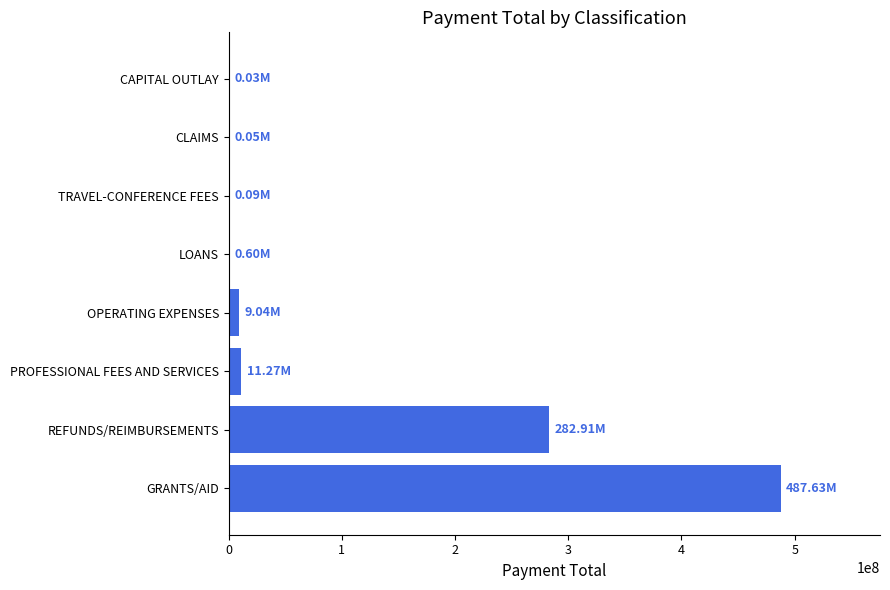

Does the chart contain stacked bars?

No